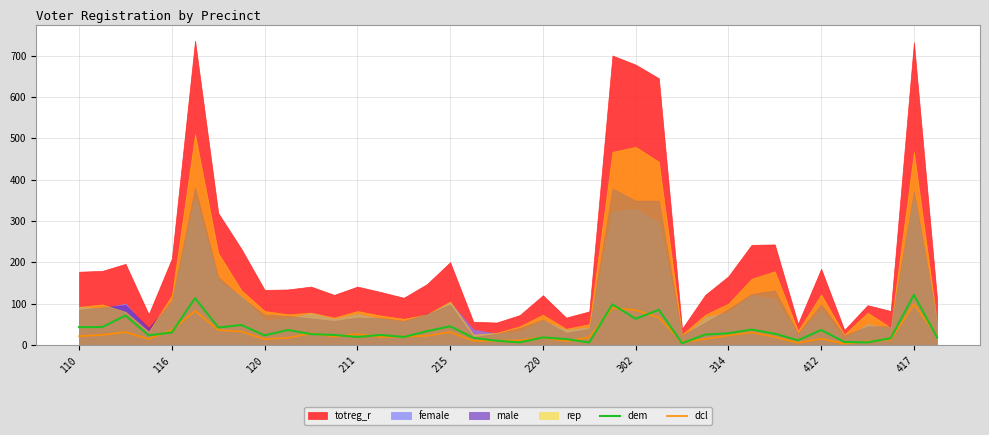

Between 412 and 116, which is larger?

116